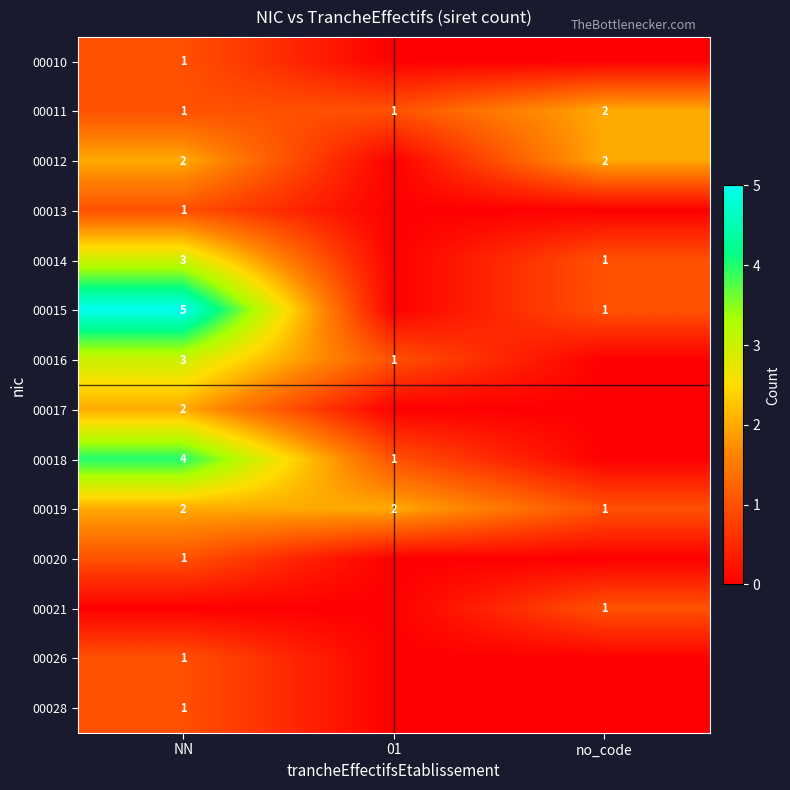

At which label does 00019 reach its minimum?

no_code